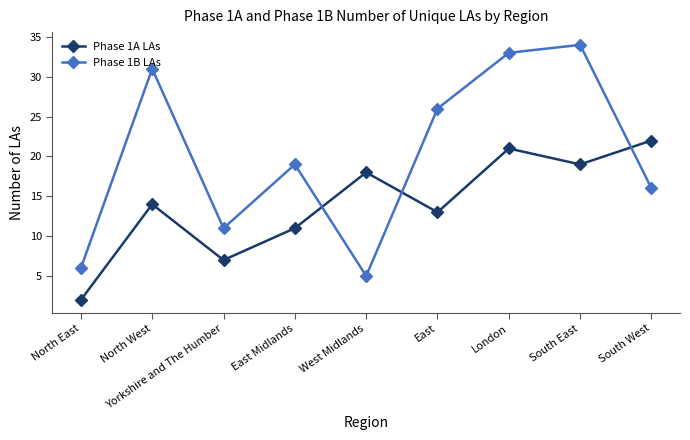

Reading left to right, transcribe all the data shown in this chart.

Phase 1A LAs: 2	14	7	11	18	13	21	19	22
Phase 1B LAs: 6	31	11	19	5	26	33	34	16